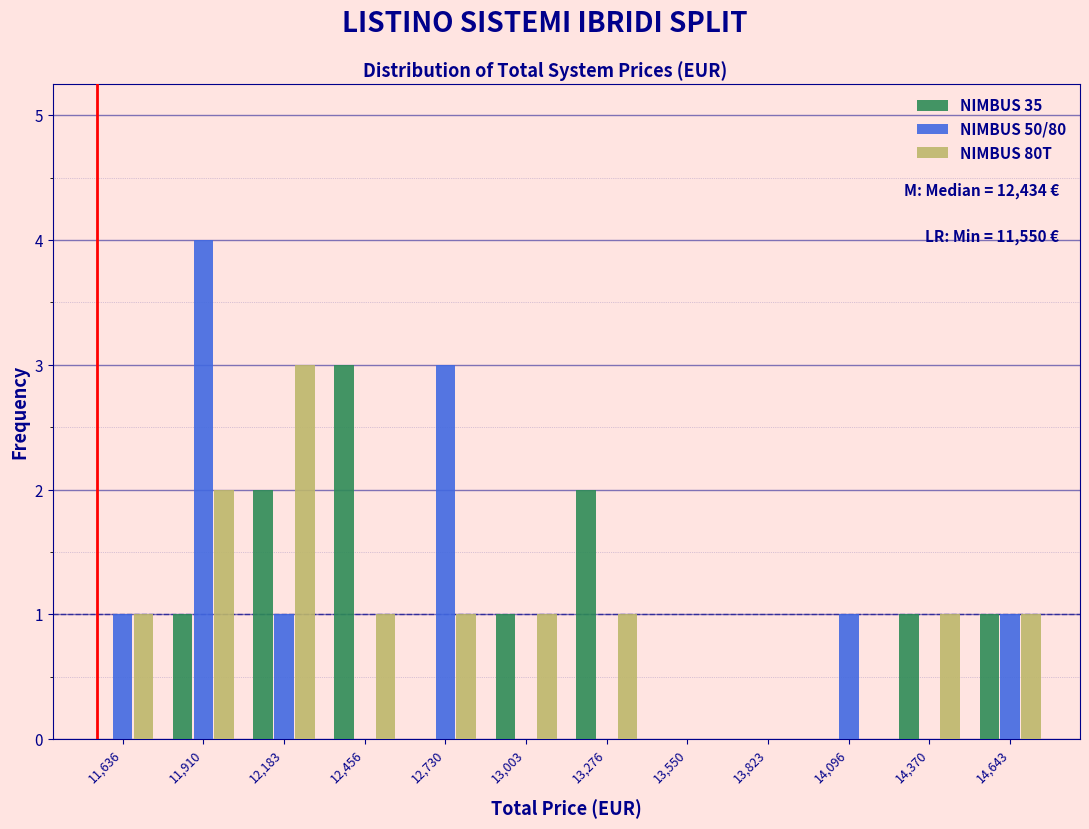

In the NIMBUS 50/80 series, which range on the x-axis has the tallest bar?

11750 to 12050